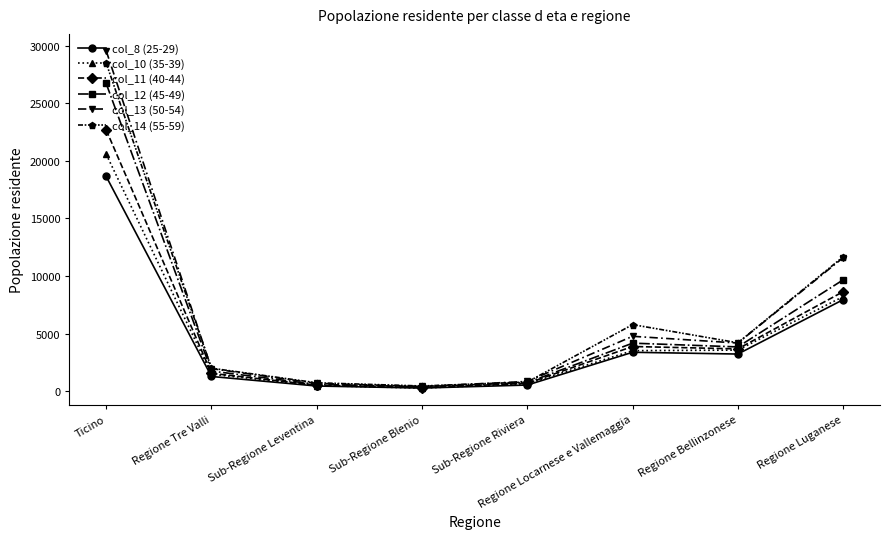

How many data points does each series have?

8